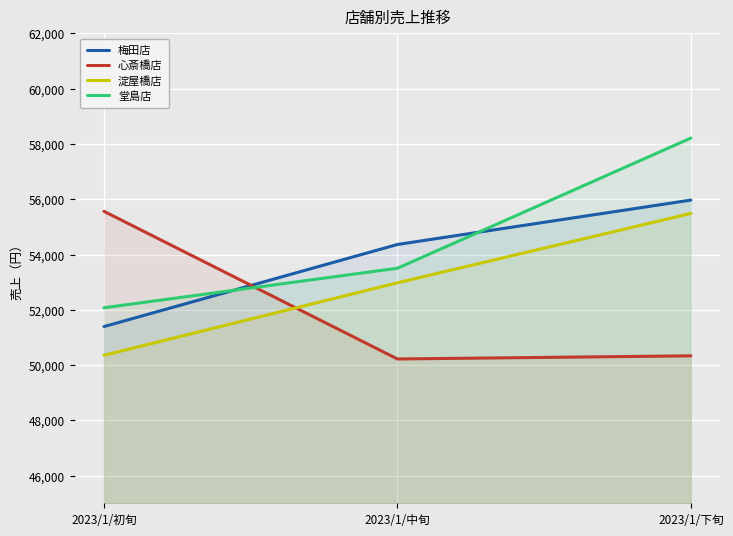

How many data points in 淀屋橋店 are less than 52978?

1